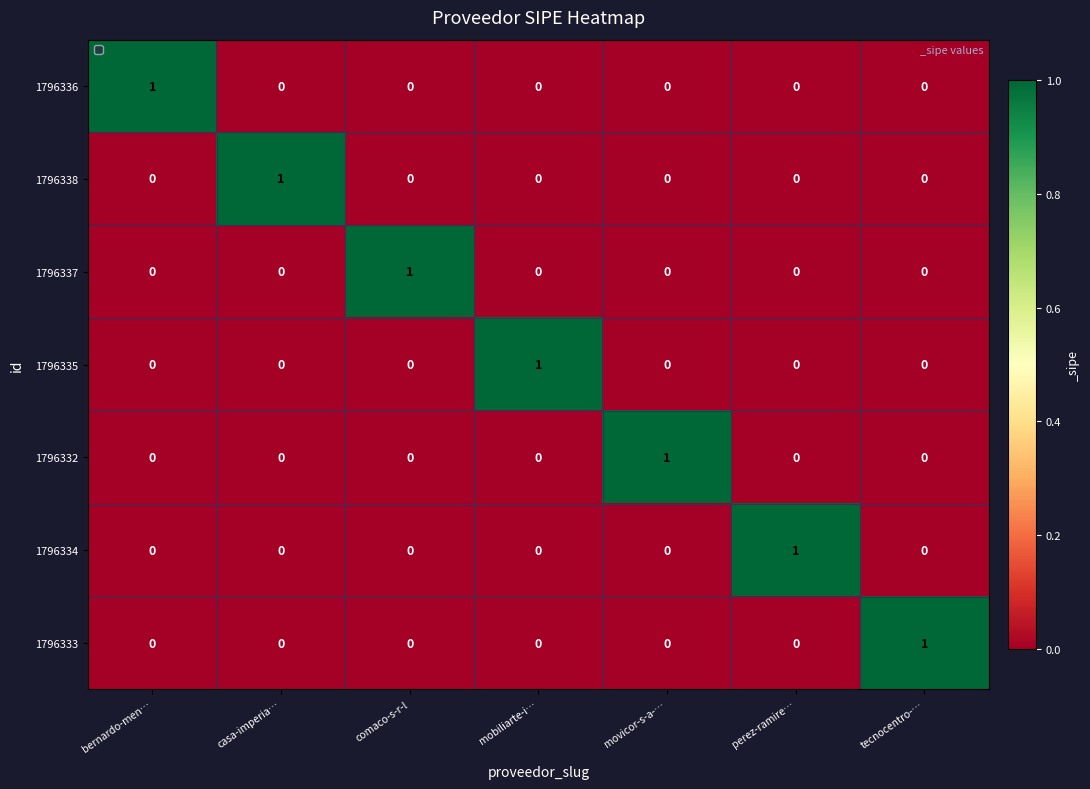

Is the value of 1796337 at comaco-s-r-l greater than the value of 1796334 at tecnocentro-…?

Yes